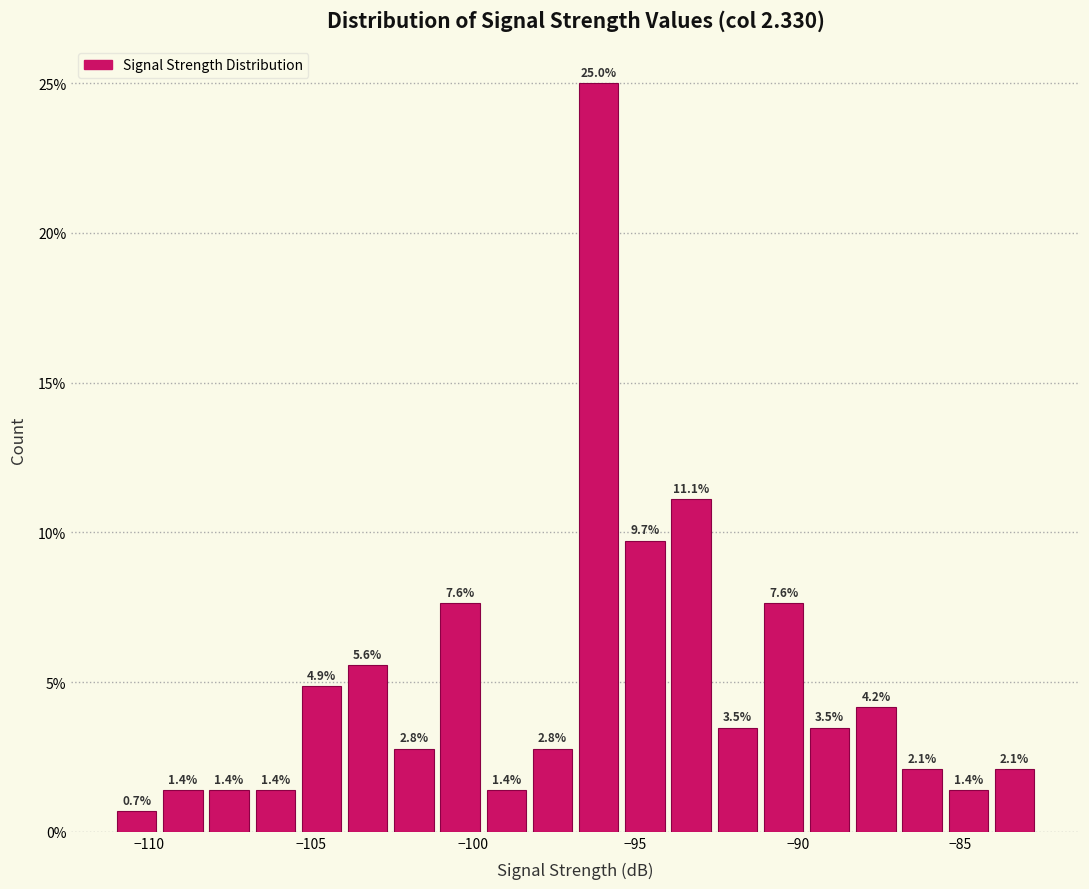

Read against the x-axis, roughly where is the centre of the tallest bar?

-96.0